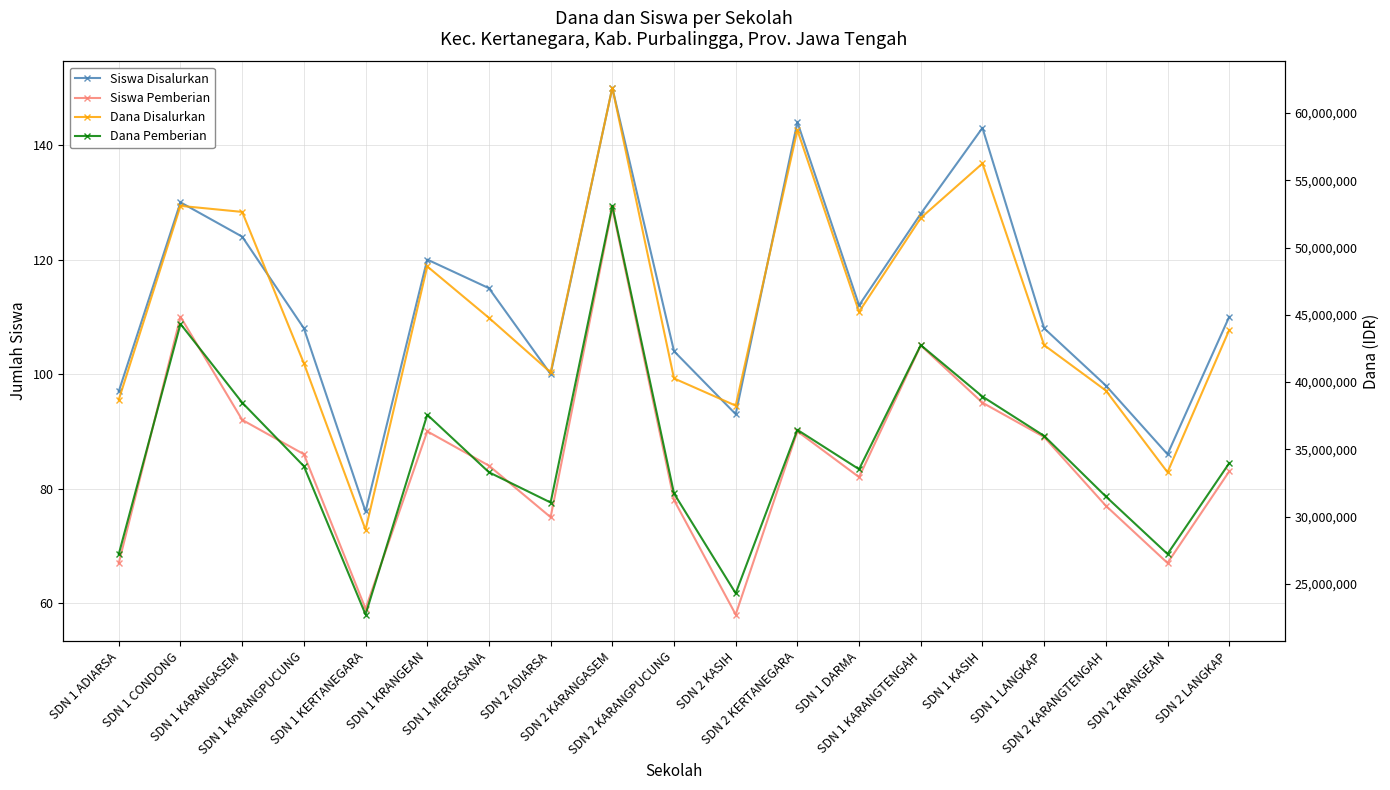

How many interior local valleys does the Dana Disalurkan series have?

5